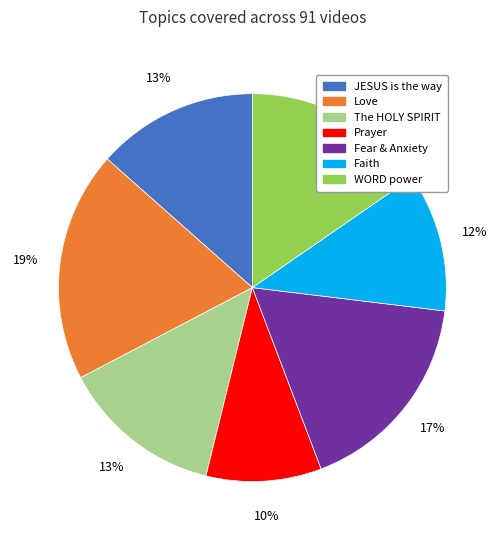

Count the number of slices in the pie.

7